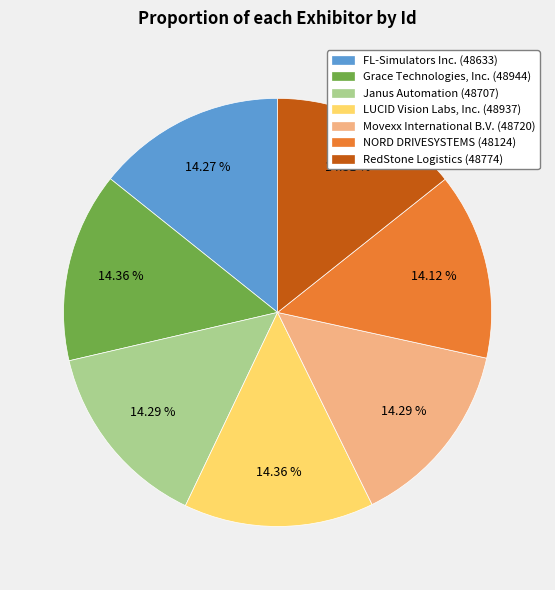

Is there a majority slice in this chart?

No